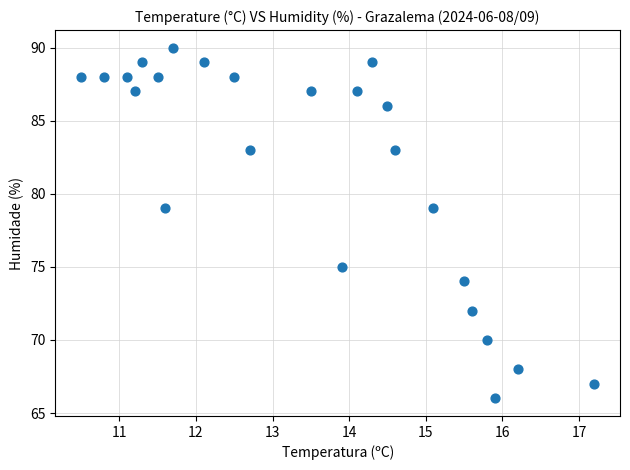

What is the range of Y values (max minus min)?

24